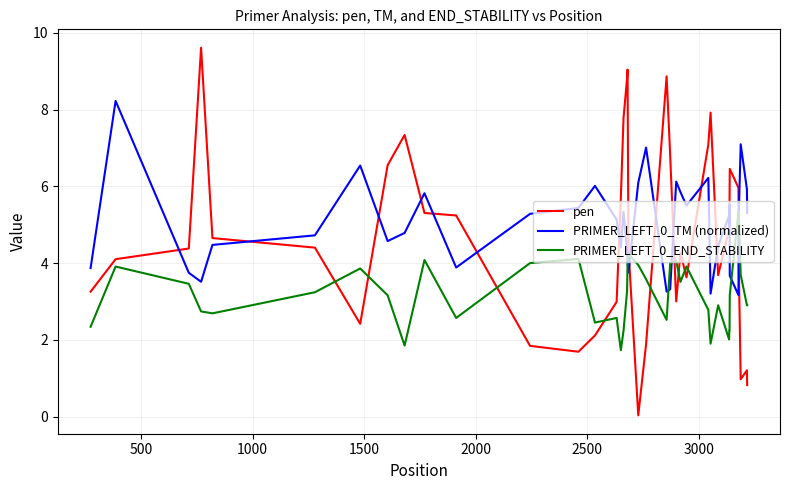

What is the maximum value for PRIMER_LEFT_0_END_STABILITY?

5.3